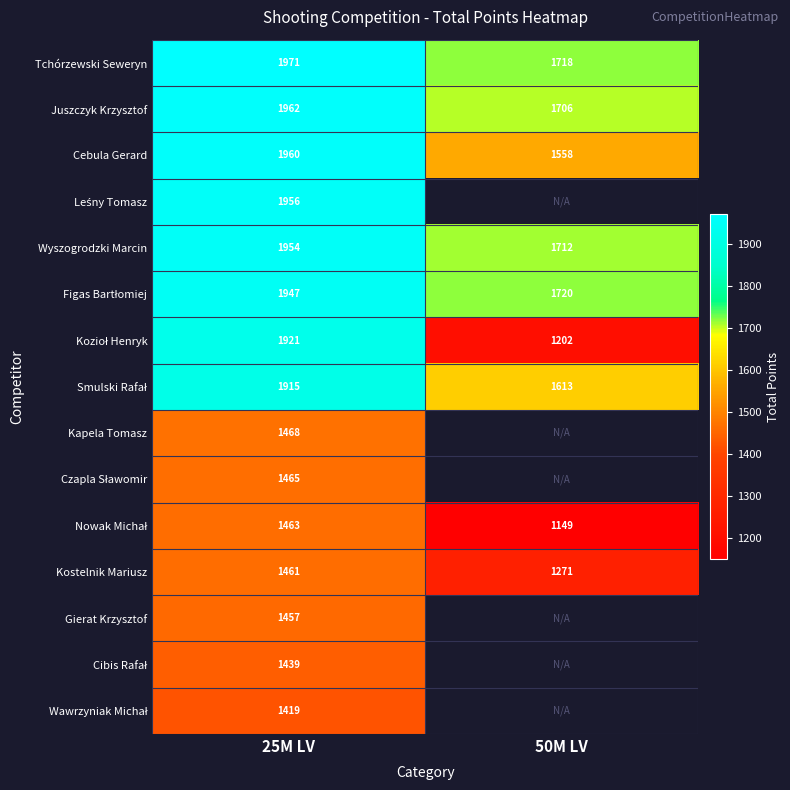

Count the number of data series in this chart.

15